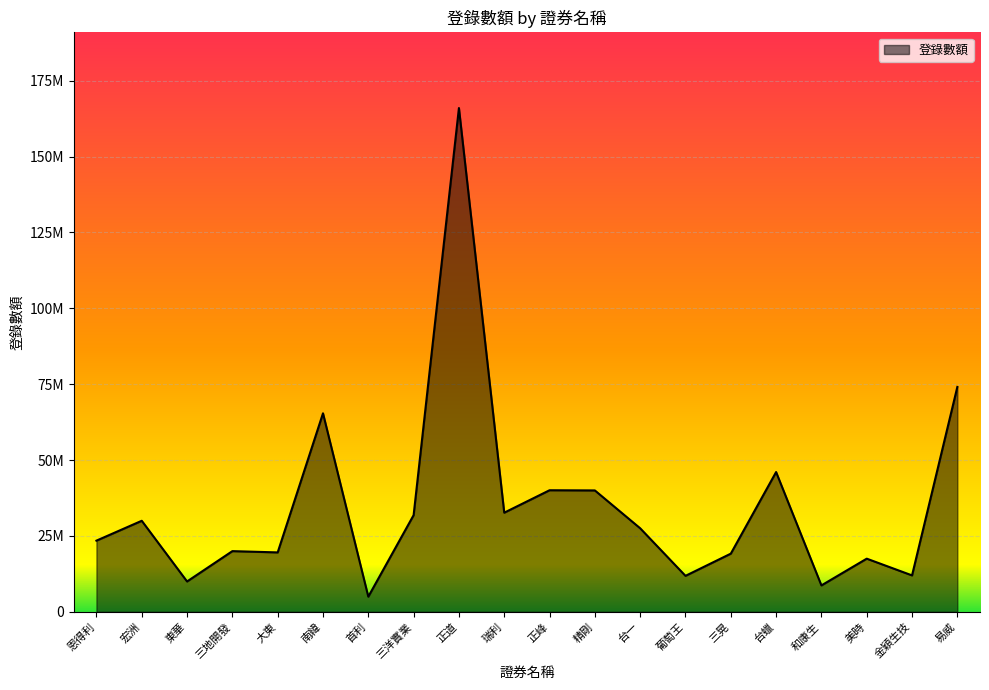

What is the change in value from 三地開發 to 精剛?

+20000000